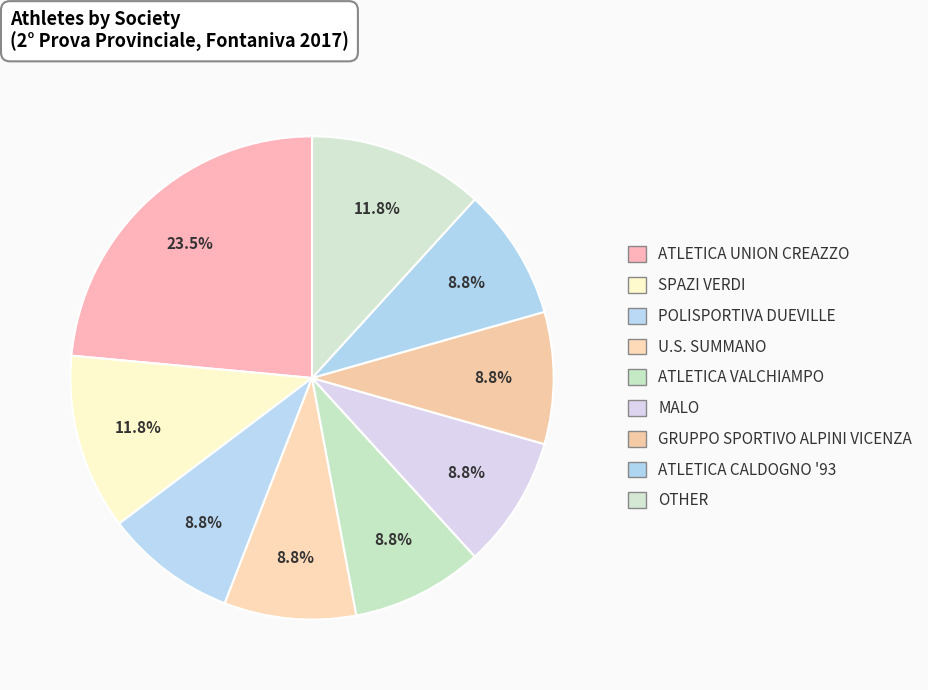

To the nearest percent, what percentage of the pie is OTHER?

12%